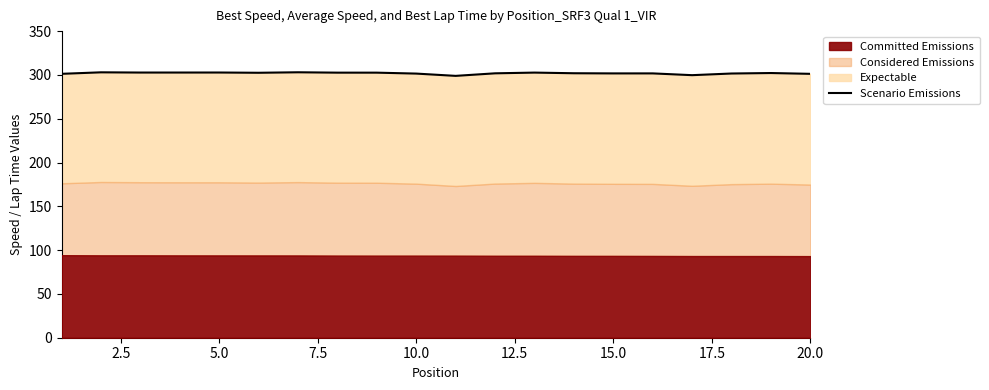

Reading left to right, what are all the values shown in this chart?

301.2	303.0	302.7	302.7	302.7	302.4	303.0	302.6	302.6	301.5	298.9	301.8	302.6	301.9	301.7	301.7	299.7	301.6	302.1	301.2